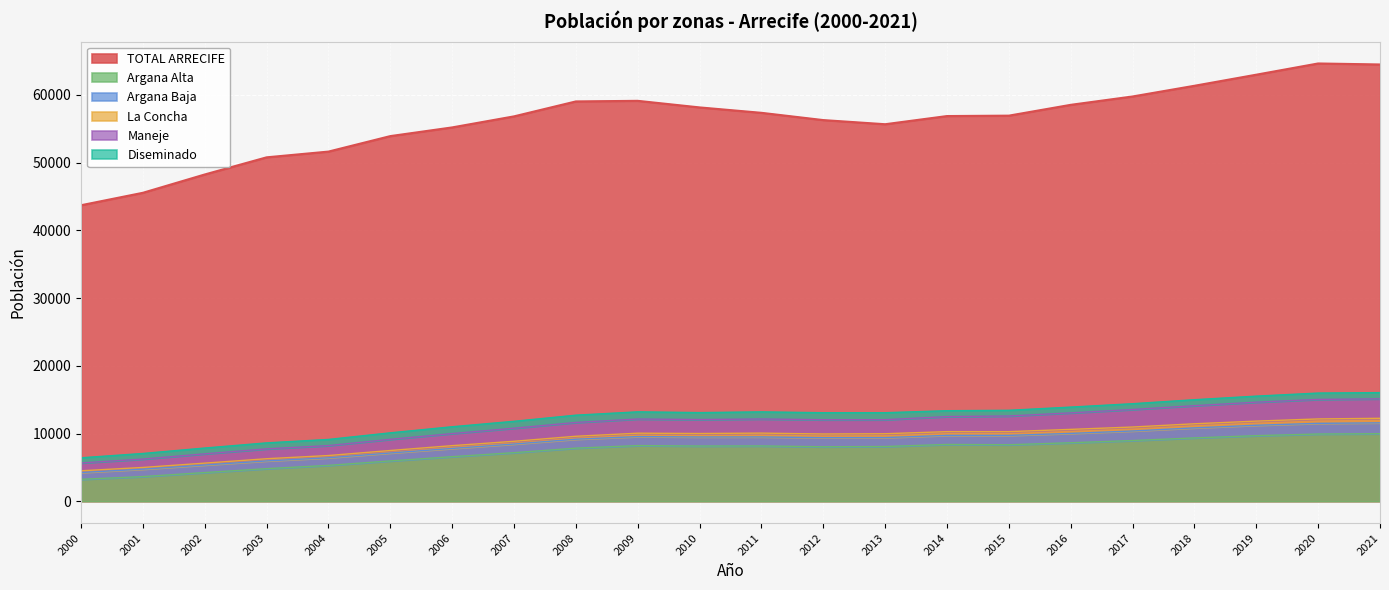

True or false: TOTAL ARRECIFE has more than 1 interior local peaks.

True